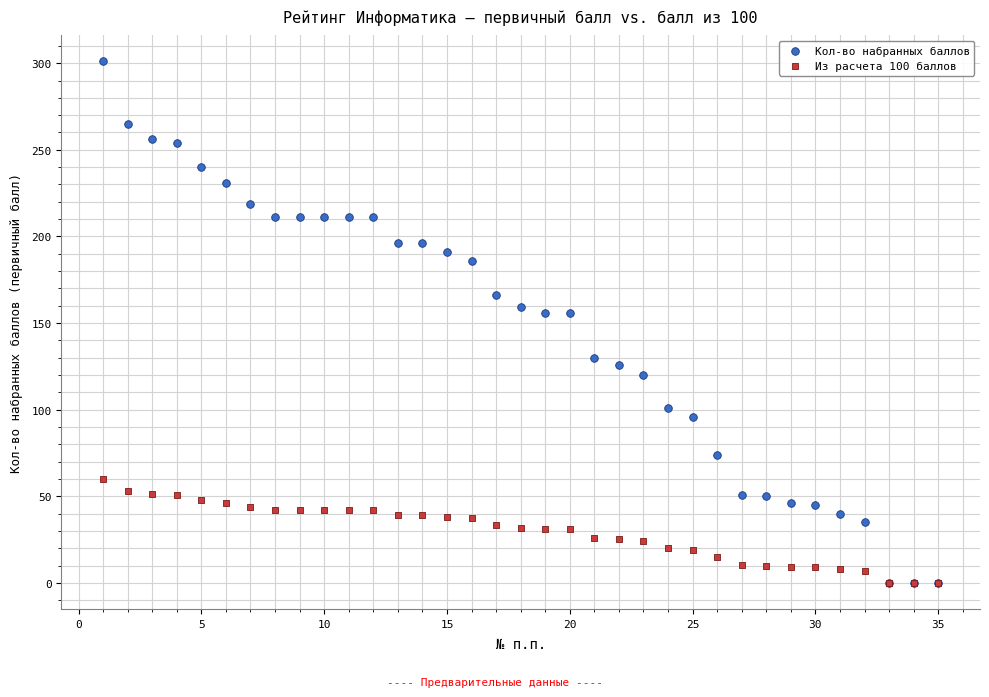

Which series has the widest spread of Y values?

Кол-во набранных баллов